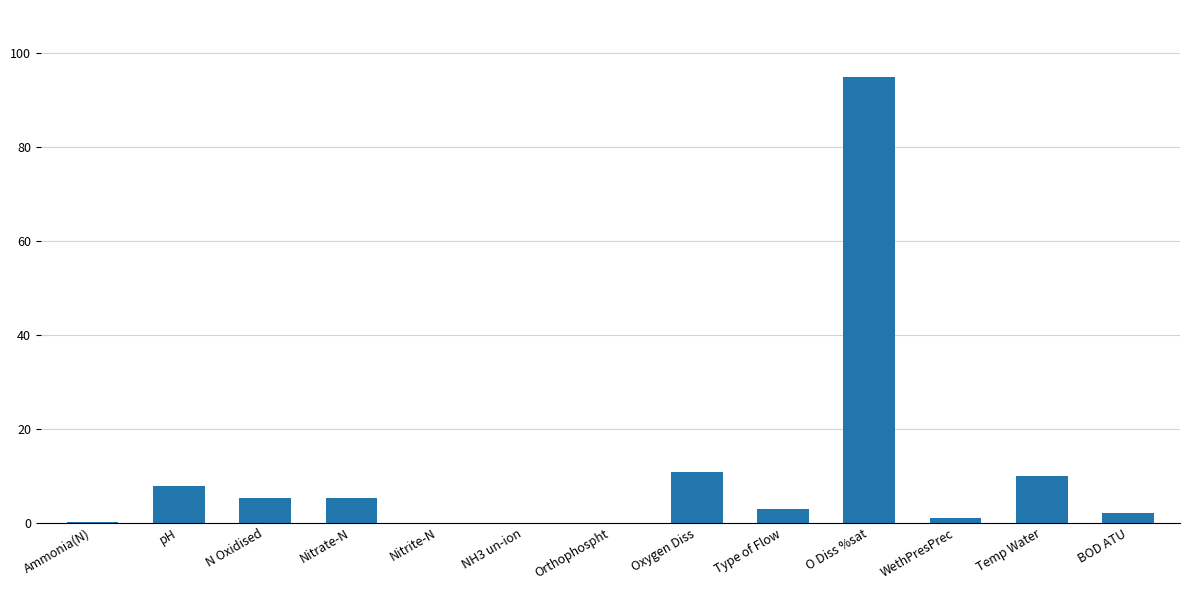

Between BOD ATU and O Diss %sat, which is larger?

O Diss %sat